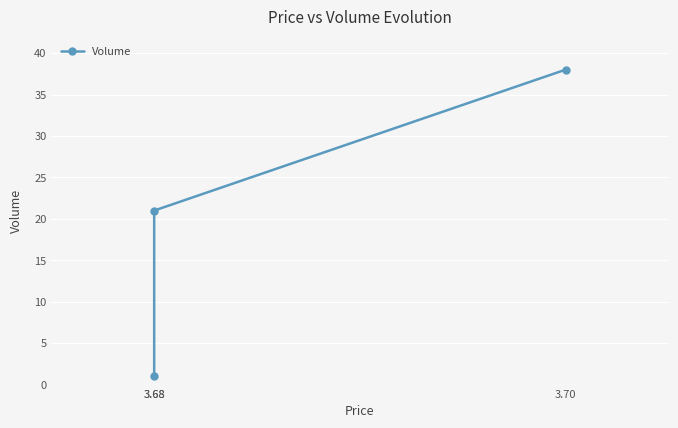

What is the approximate value at 3.68?

1